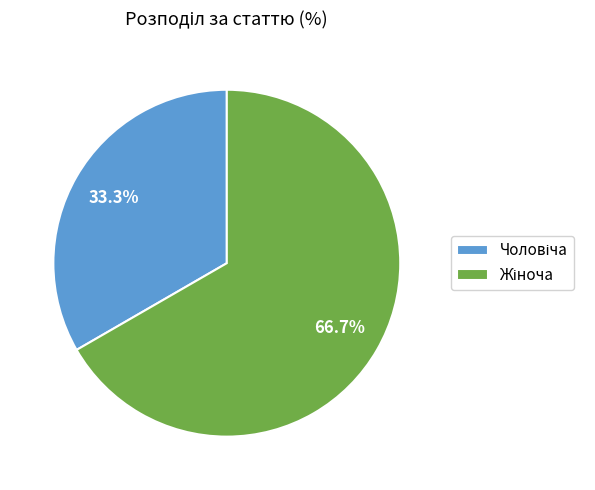

Does any single category account for the majority?

Yes